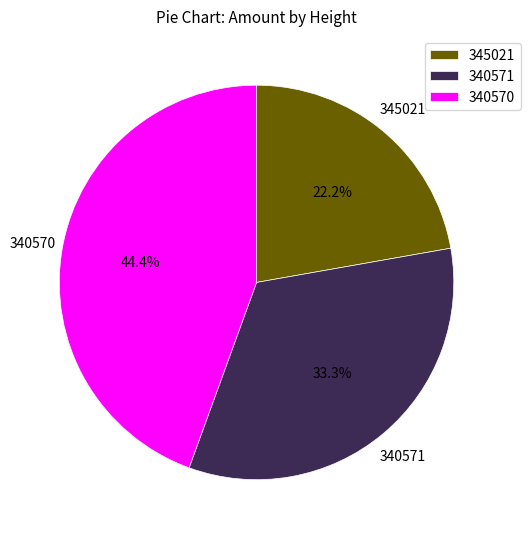

Does 340570 account for over 50% of the chart?

No